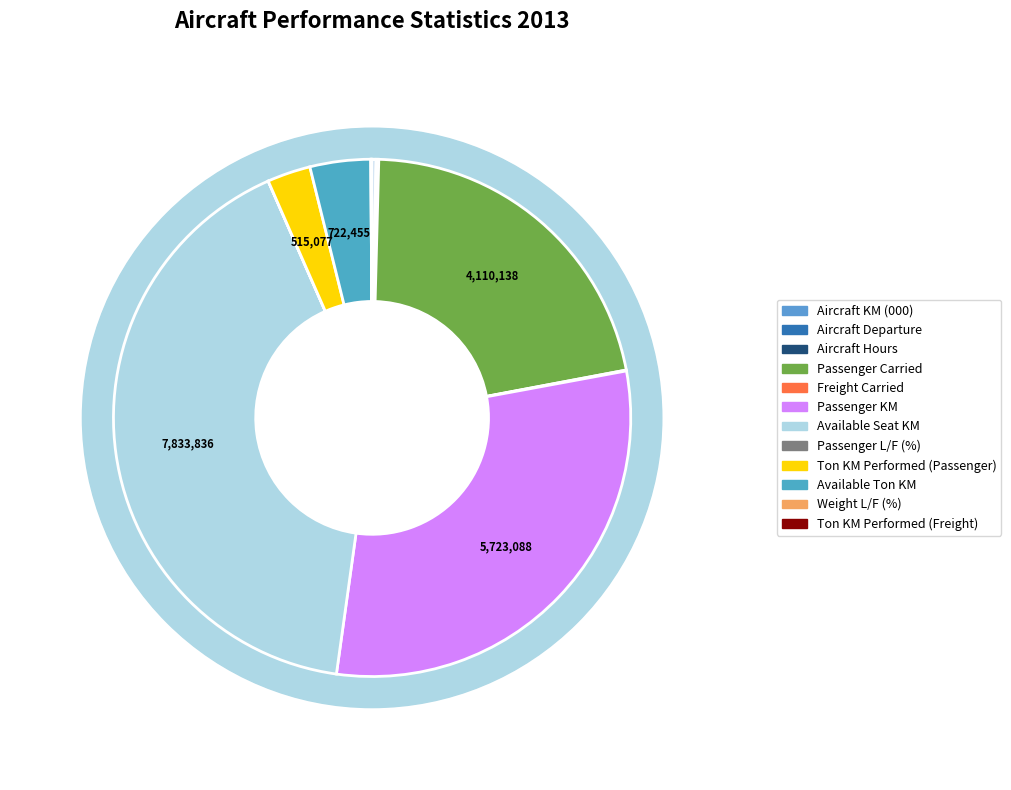

Is it true that Aircraft Departure is 0% of the pie?

True